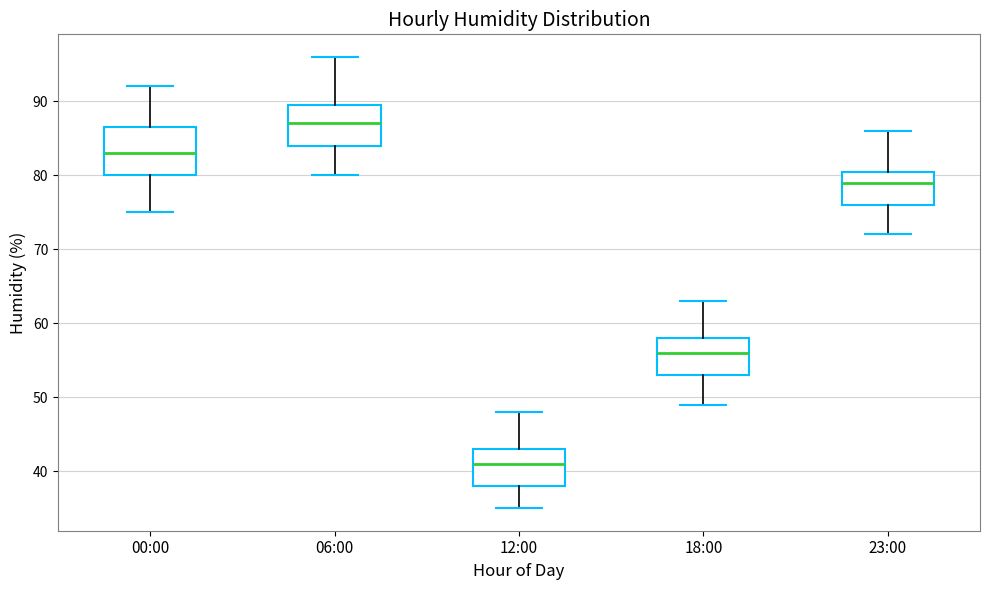

Which box is the tallest, from its lower edge to its upper edge?

00:00